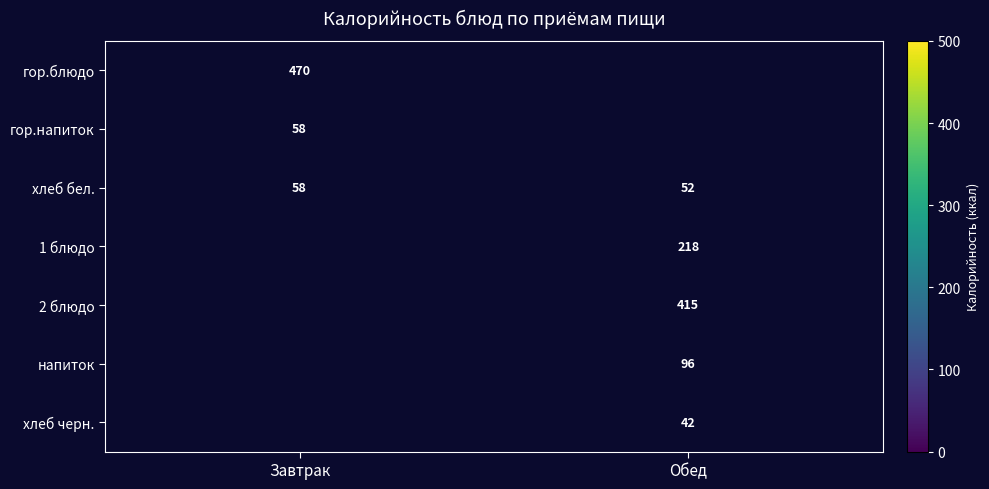

Which category has the lowest value in the хлеб бел. series?

Обед